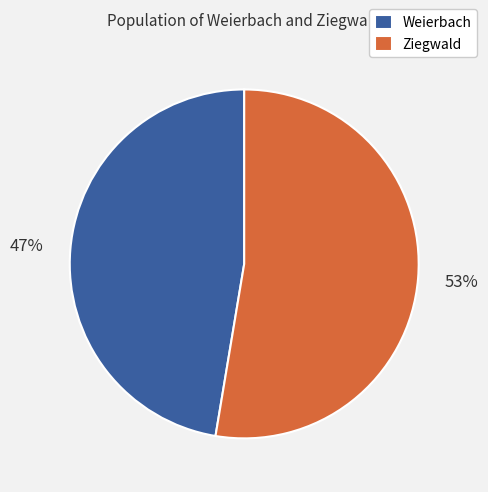

What is the largest slice in the pie chart?

Ziegwald